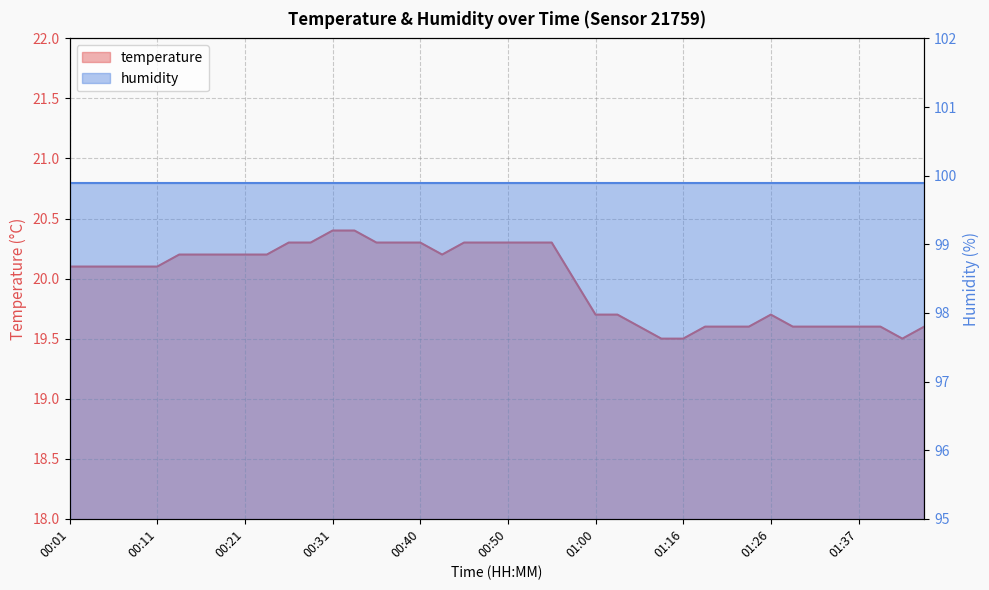

What is the smallest value displayed?

19.5